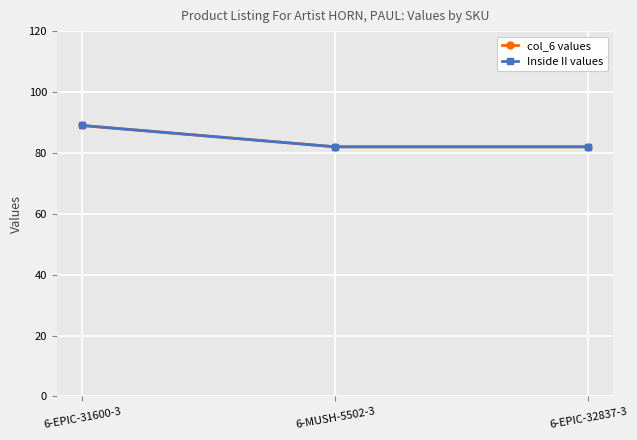

What is the sum of the col_6 values values at 6-EPIC-32837-3 and 6-EPIC-31600-3?

171